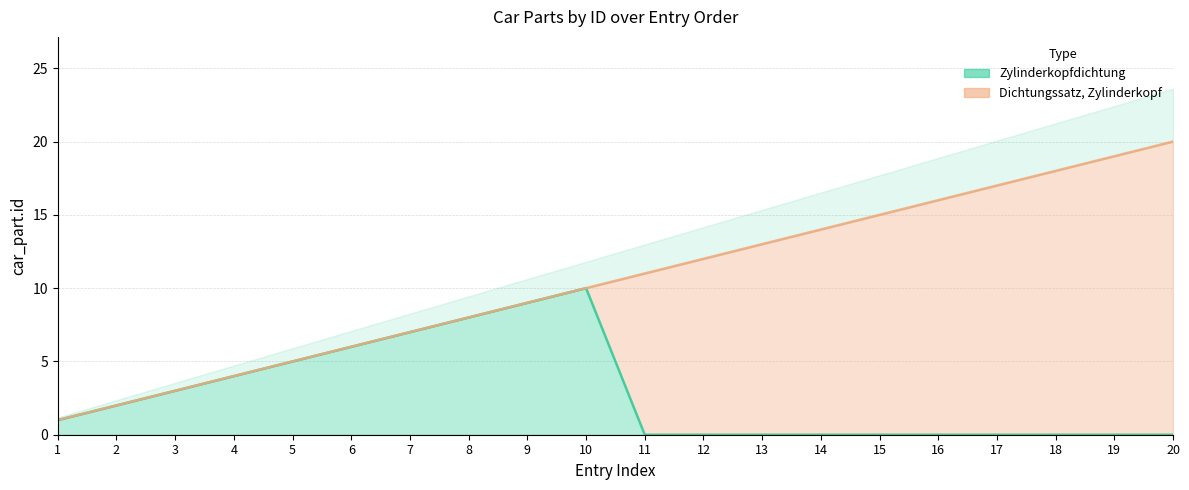

List the labels in order of value, largest first.

10, 9, 8, 7, 6, 5, 4, 3, 2, 1, 11, 12, 13, 14, 15, 16, 17, 18, 19, 20